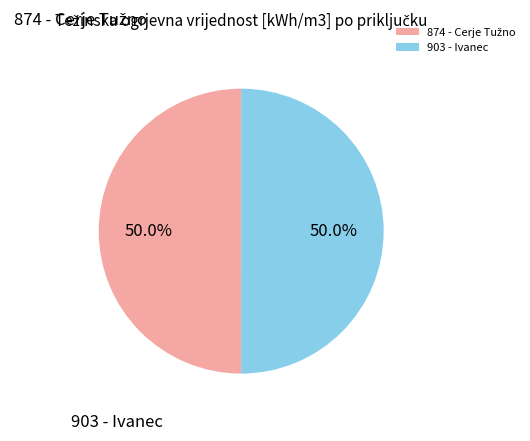

How much of the chart is everything except 903 - Ivanec?

50.0%